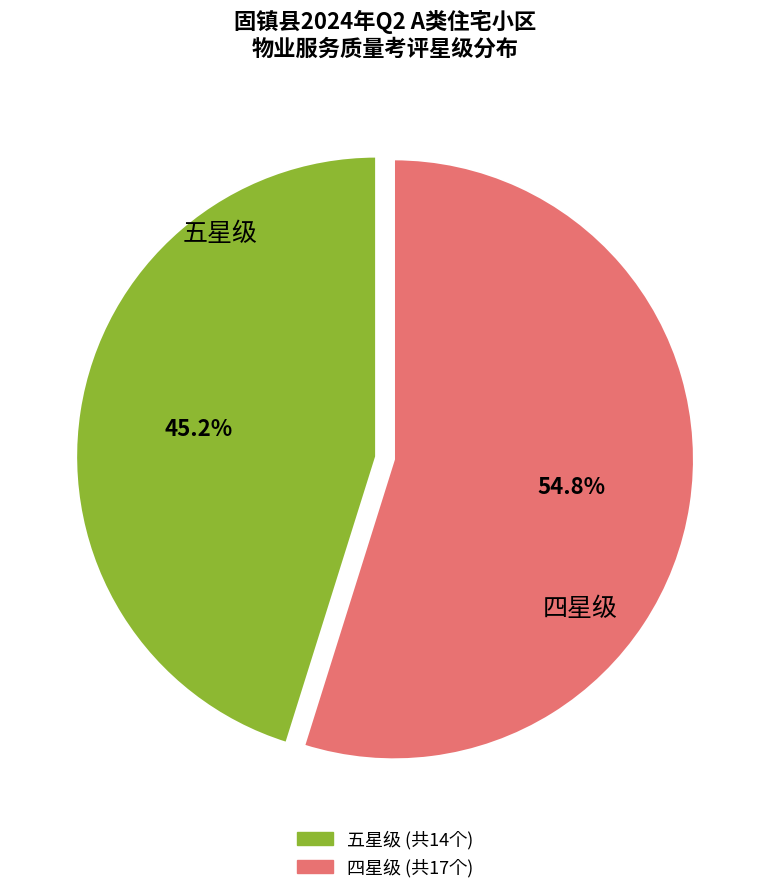

To the nearest percent, what is the average slice percentage?

50%